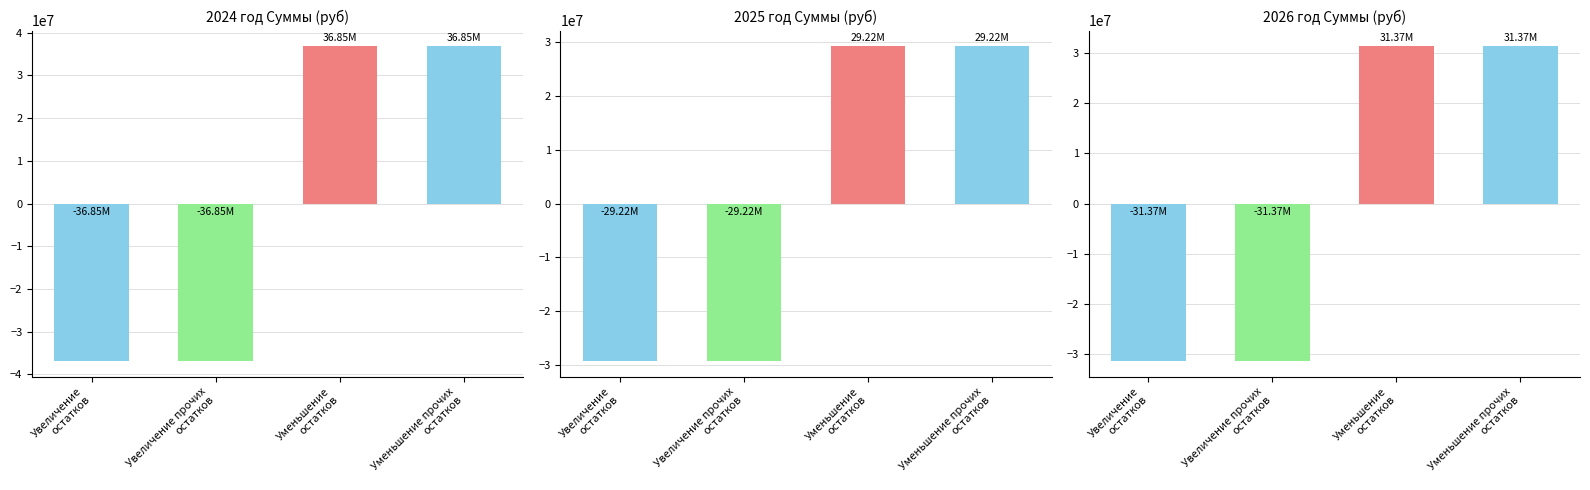

Reading left to right, what are all the values shown in this chart?

2024 год: Увеличение
остатков=-36848156.8	Увеличение прочих
остатков=-36848156.8	Уменьшение
остатков=36848156.8	Уменьшение прочих
остатков=36848156.8
2025 год: Увеличение
остатков=-29221566.0	Увеличение прочих
остатков=-29221566.0	Уменьшение
остатков=29221566.0	Уменьшение прочих
остатков=29221566.0
2026 год: Увеличение
остатков=-31366356.0	Увеличение прочих
остатков=-31366356.0	Уменьшение
остатков=31366356.0	Уменьшение прочих
остатков=31366356.0